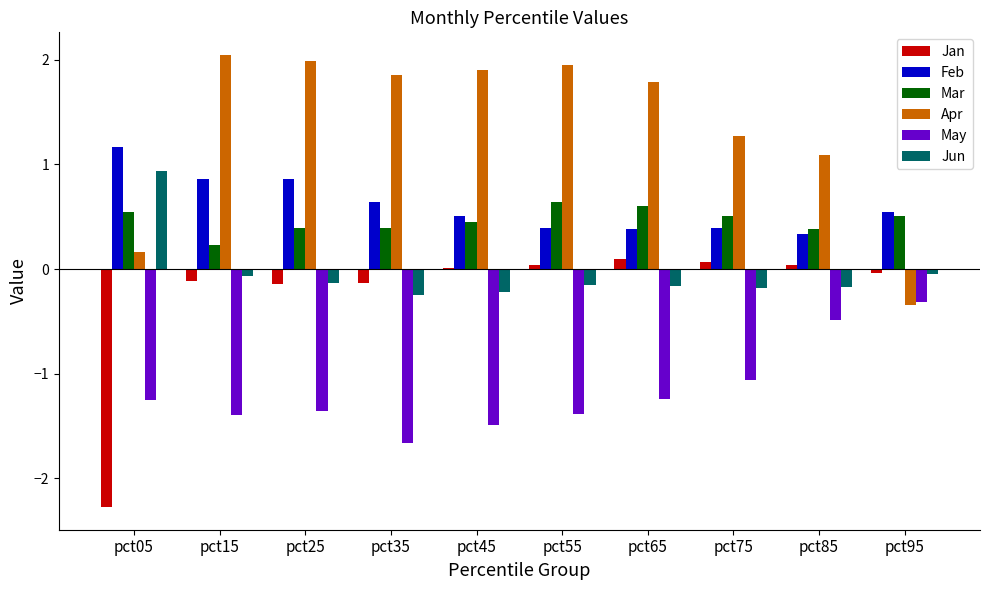

What is the maximum value shown in the chart?

2.0